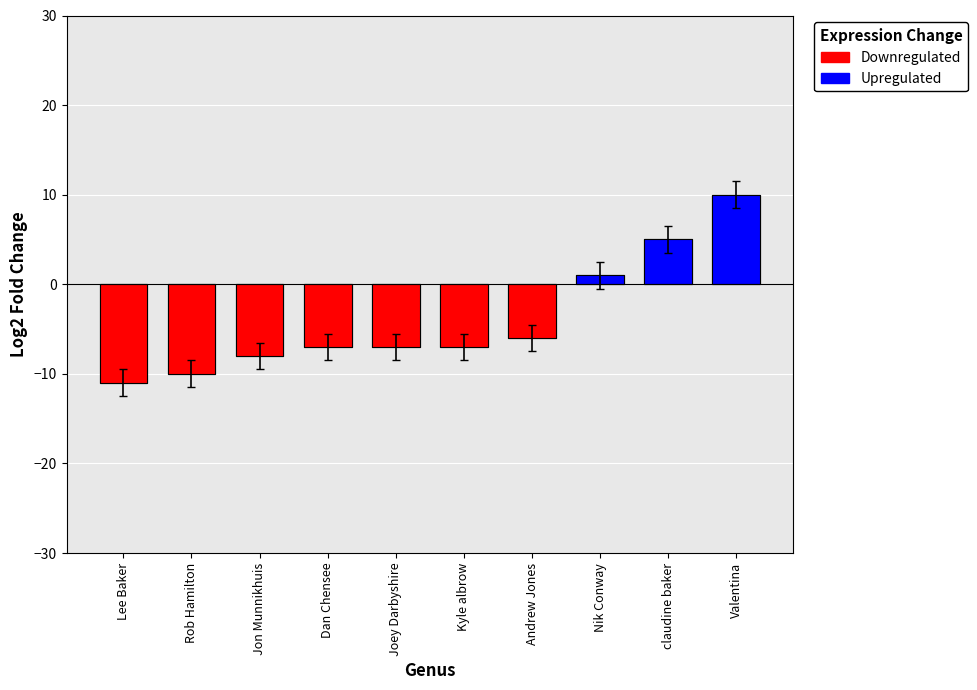

Rank the categories by value from highest to lowest.

Valentina, claudine baker, Nik Conway, Andrew Jones, Dan Chensee, Joey Darbyshire, Kyle albrow, Jon Munnikhuis, Rob Hamilton, Lee Baker